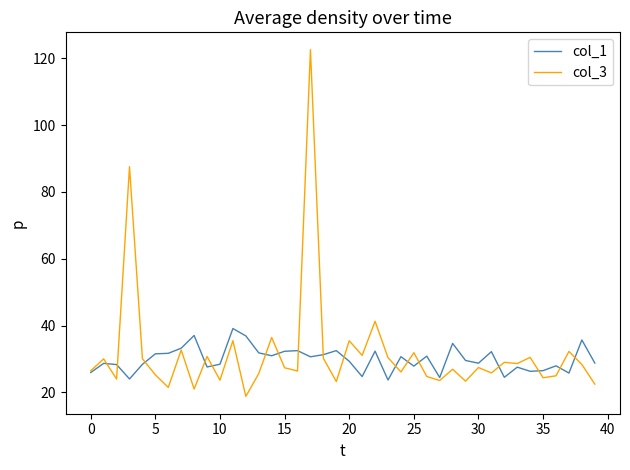

Which series has the widest spread of values?

col_3